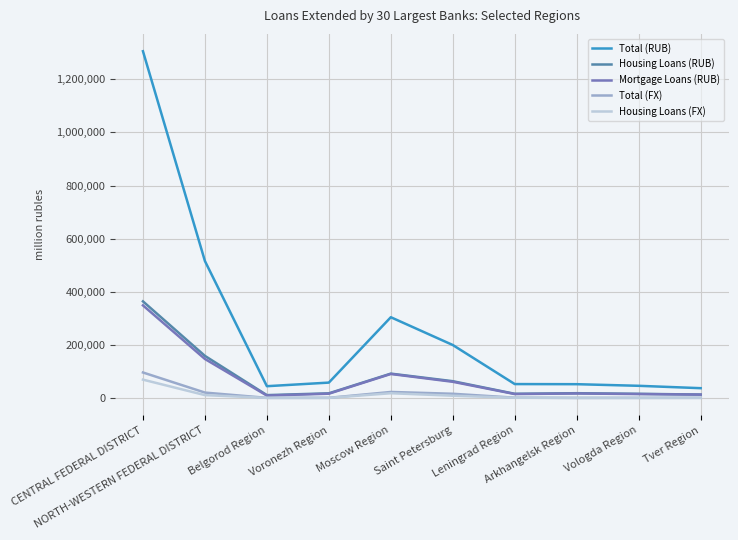

In Total (RUB), how many points are higher than both neighbors (excluding endpoints)?

1